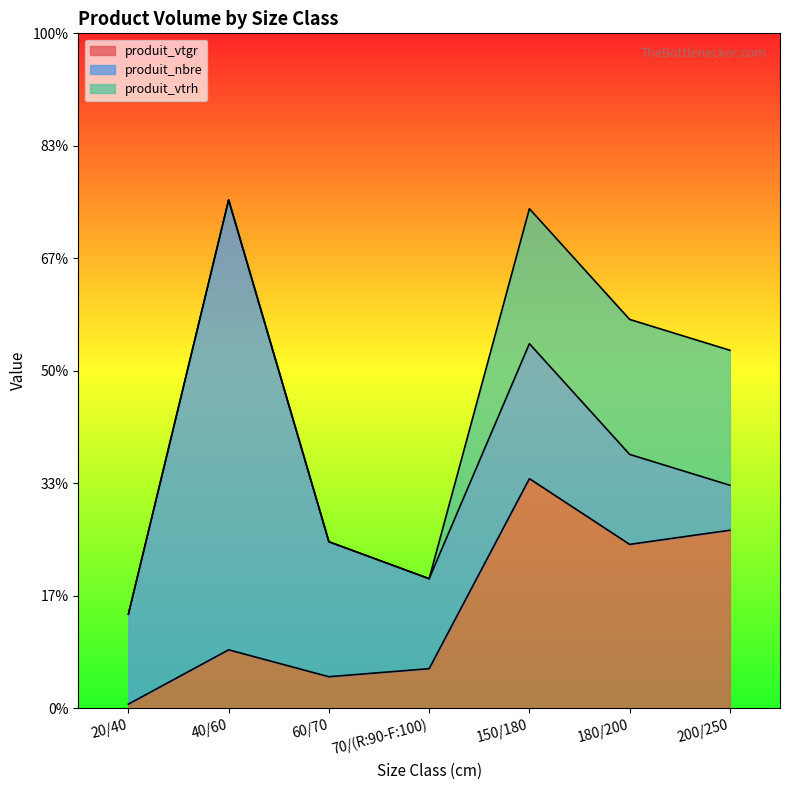

Which series has the widest spread of values?

produit_nbre